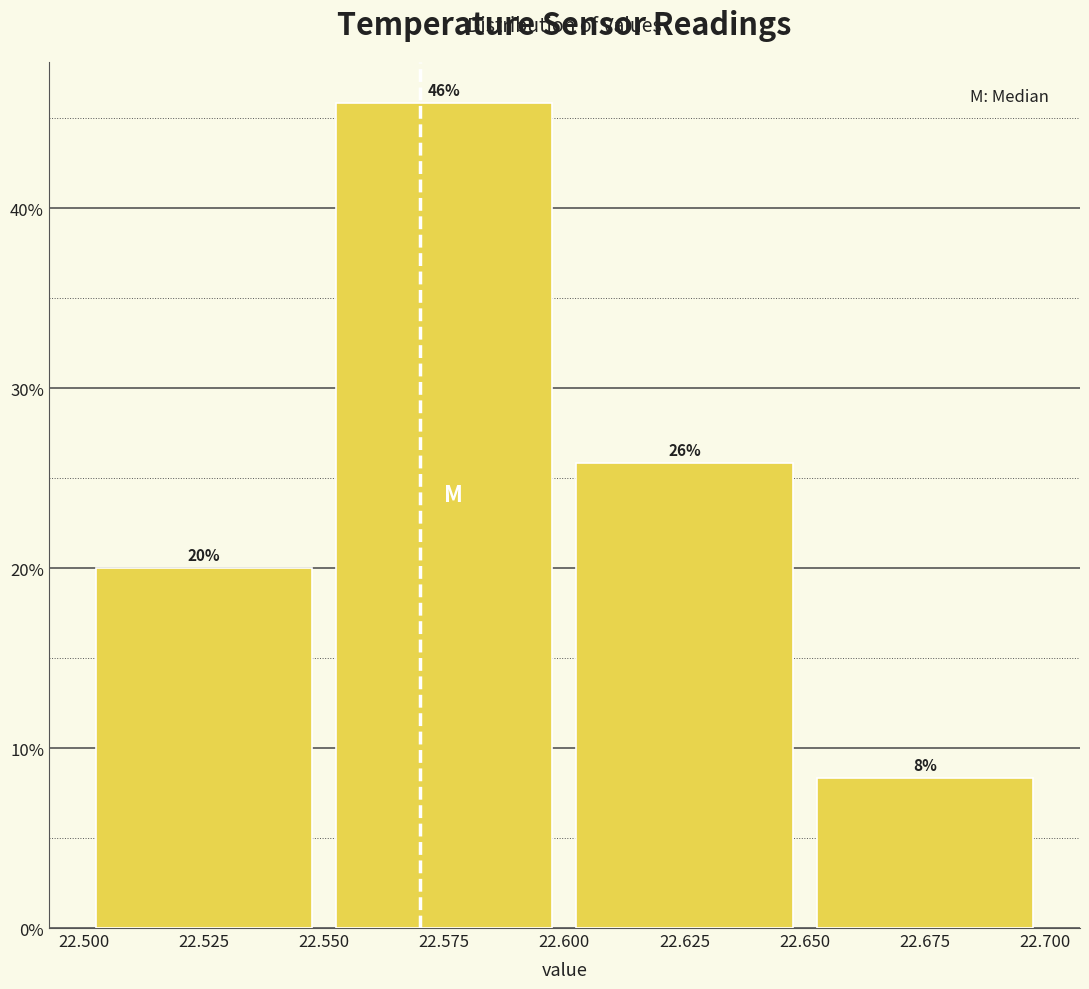

Which range on the x-axis has the tallest bar?

22.550 to 22.600